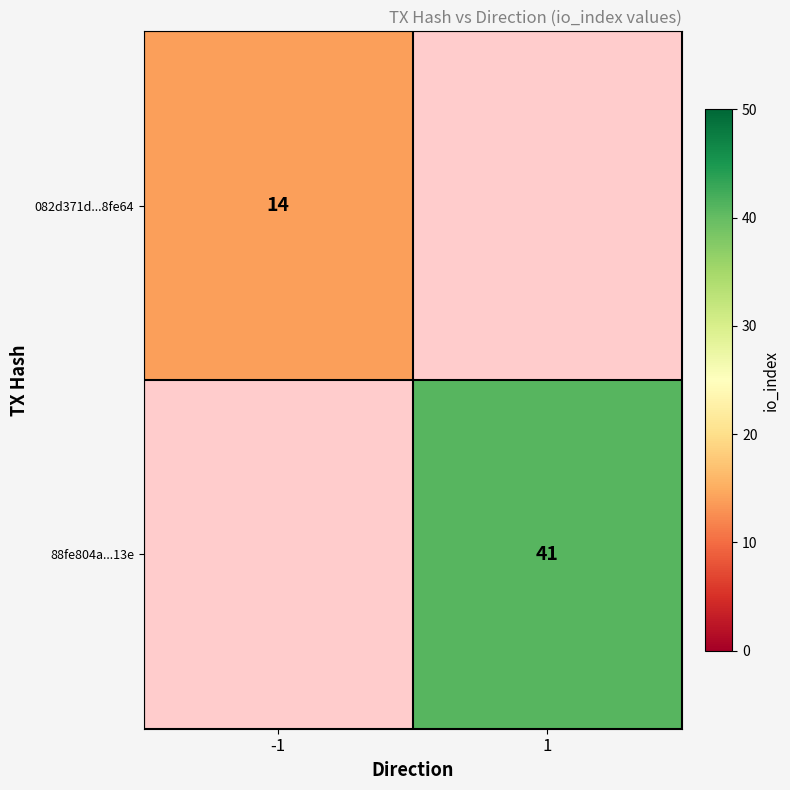

Is it true that 88fe804a...13e equals 41 at 1?

True